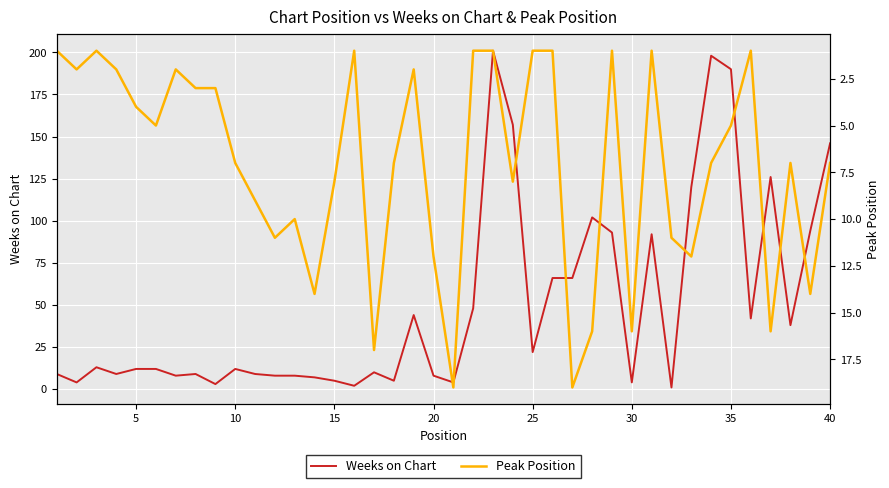

True or false: Peak Position has a value of 22 at 30.

False